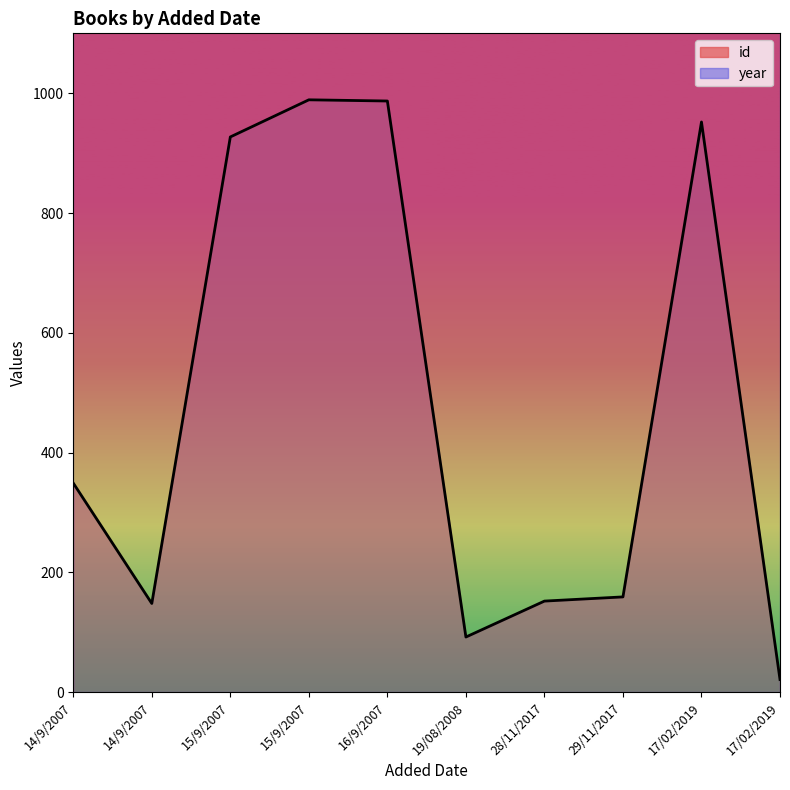

Does the chart have visible grid lines?

No